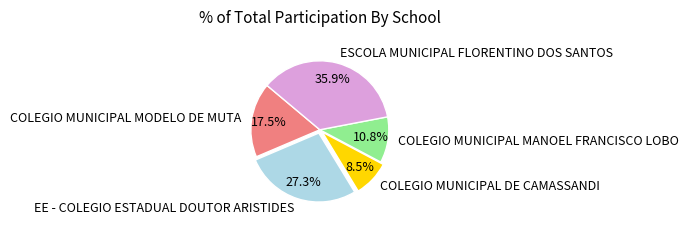

Does COLEGIO MUNICIPAL MODELO DE MUTA account for over 50% of the chart?

No